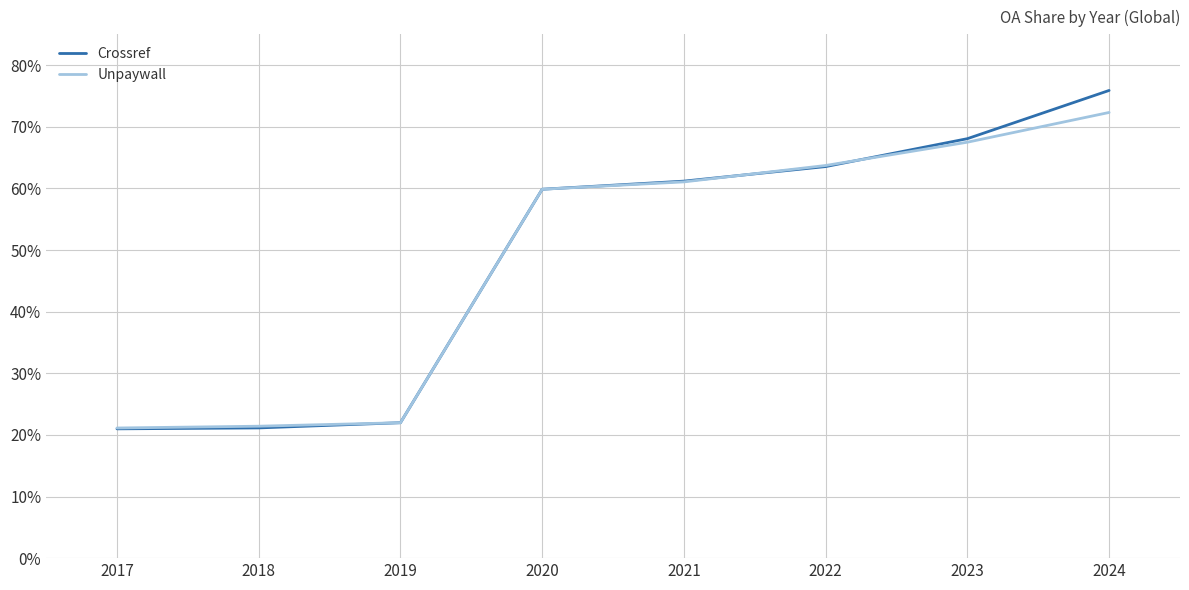

What are all the series names shown in the legend?

Crossref, Unpaywall